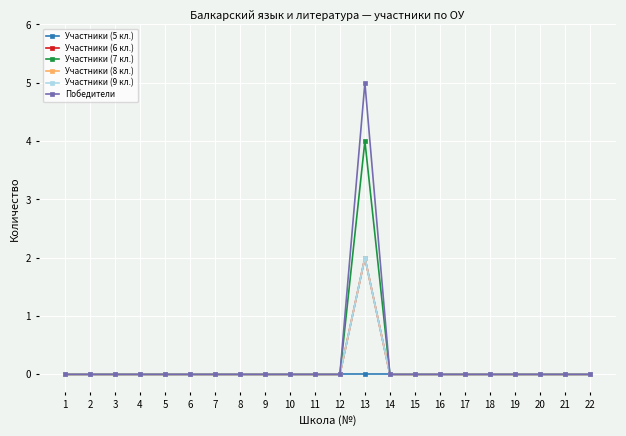

What is the maximum value for Участники (8 кл.)?

2